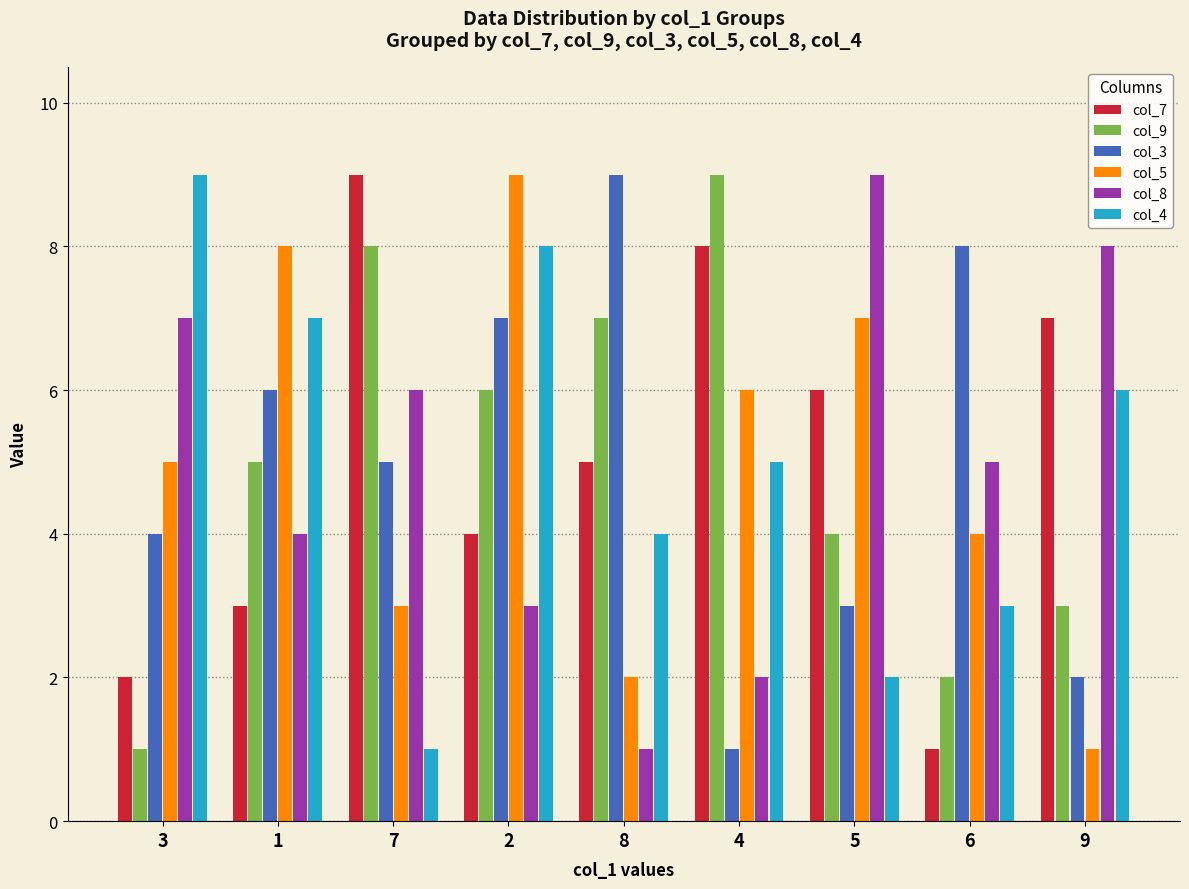

What is the minimum value shown in the chart?

1